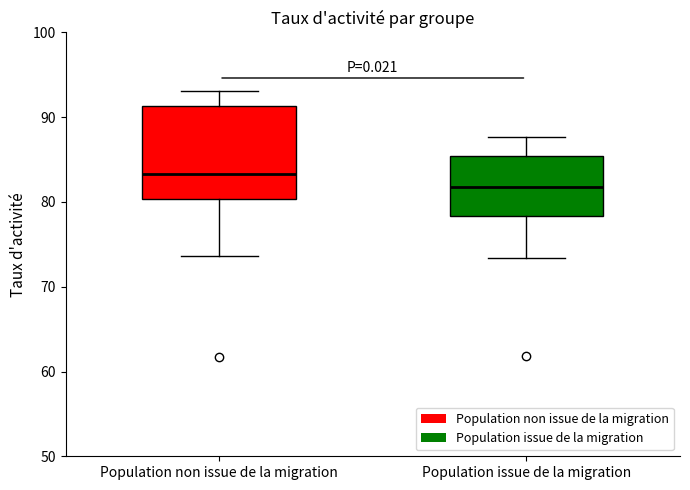

Which box's median line is the highest?

Population non issue de la migration